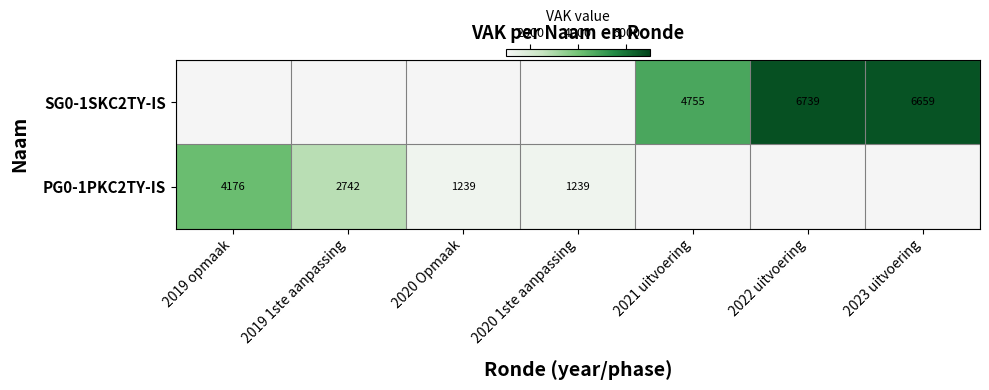

True or false: SG0-1SKC2TY-IS has a value of 6659 at 2023 uitvoering.

True